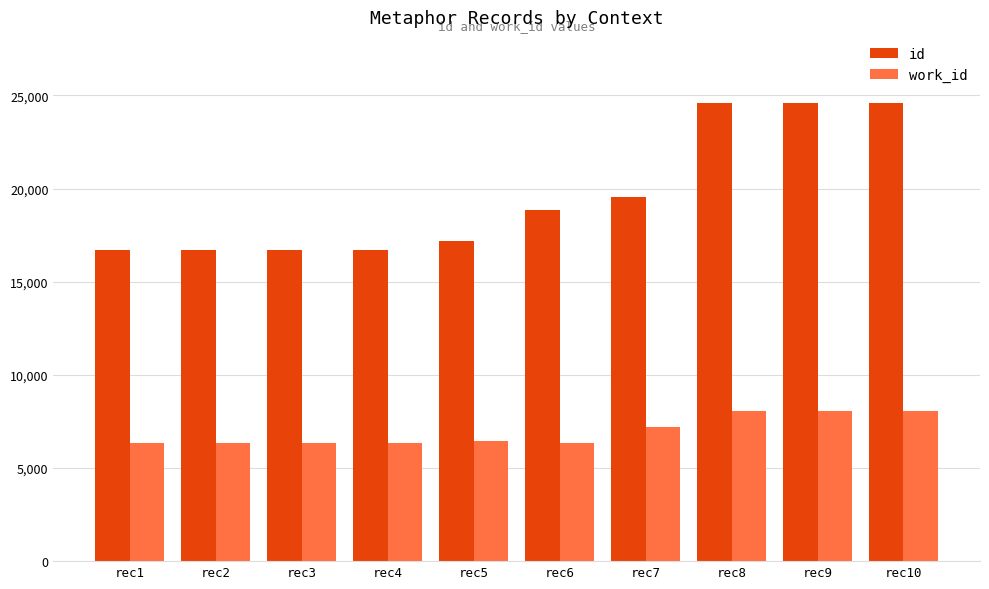

The value of id at rec2 is 16716. True or false?

True